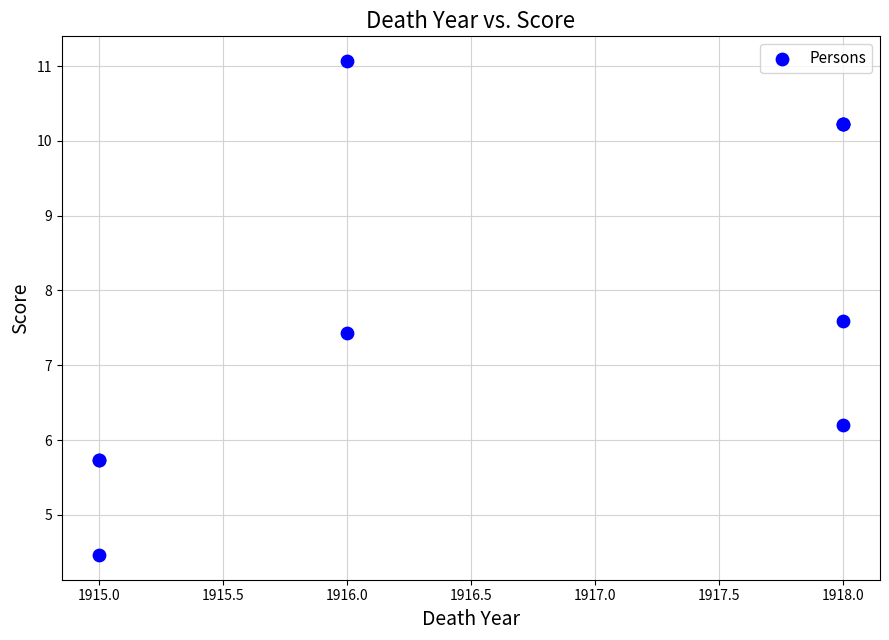

What Y value in the scatter plot is closest to 7?

7.4